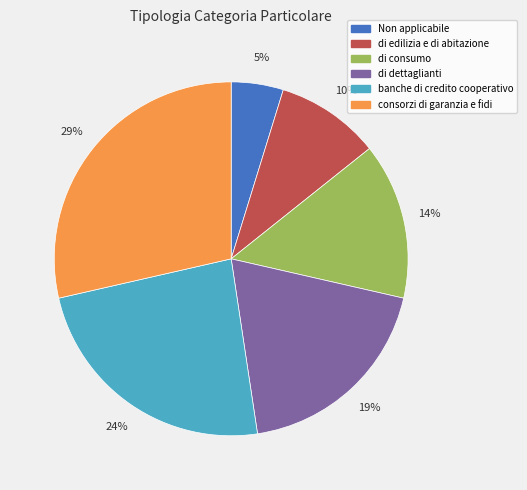

Which category has the smallest portion of the pie?

Non applicabile